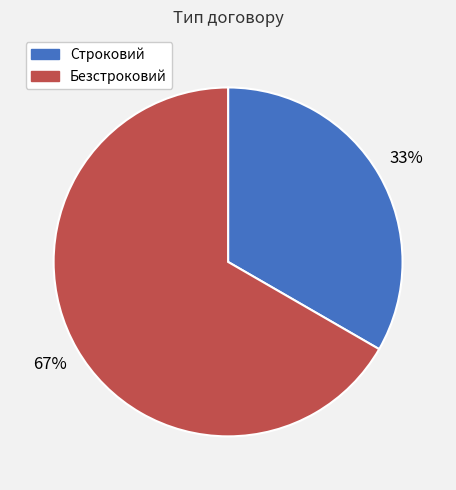

What is the ratio of the value at Безстроковий to the value at Строковий?

2.0